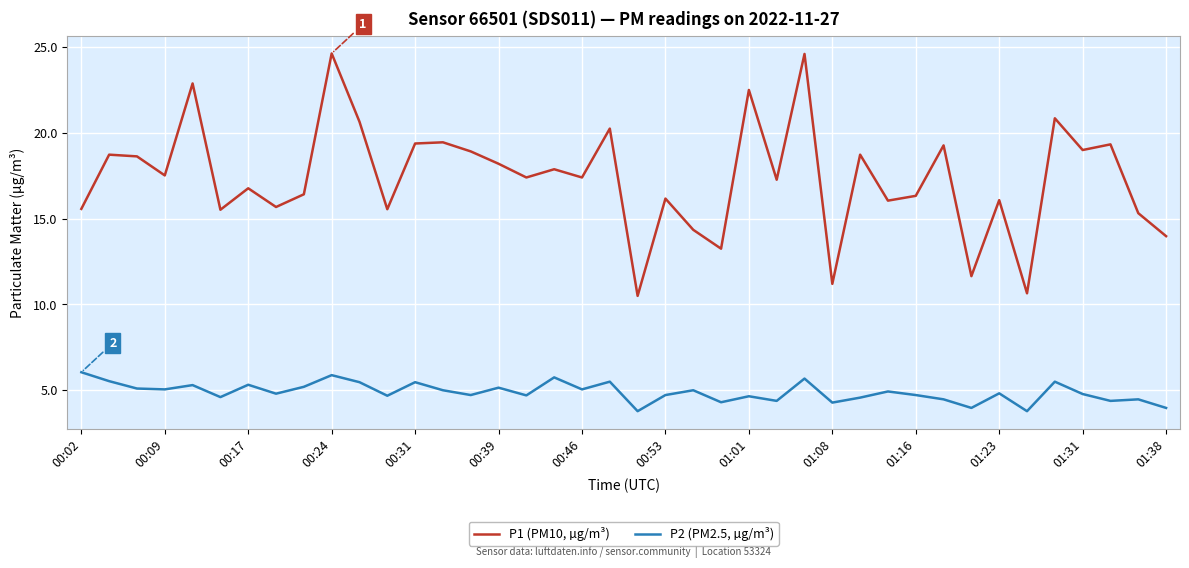

In P1 (PM10, µg/m³), how many points are lower than both neighbors (excluding endpoints)?

14